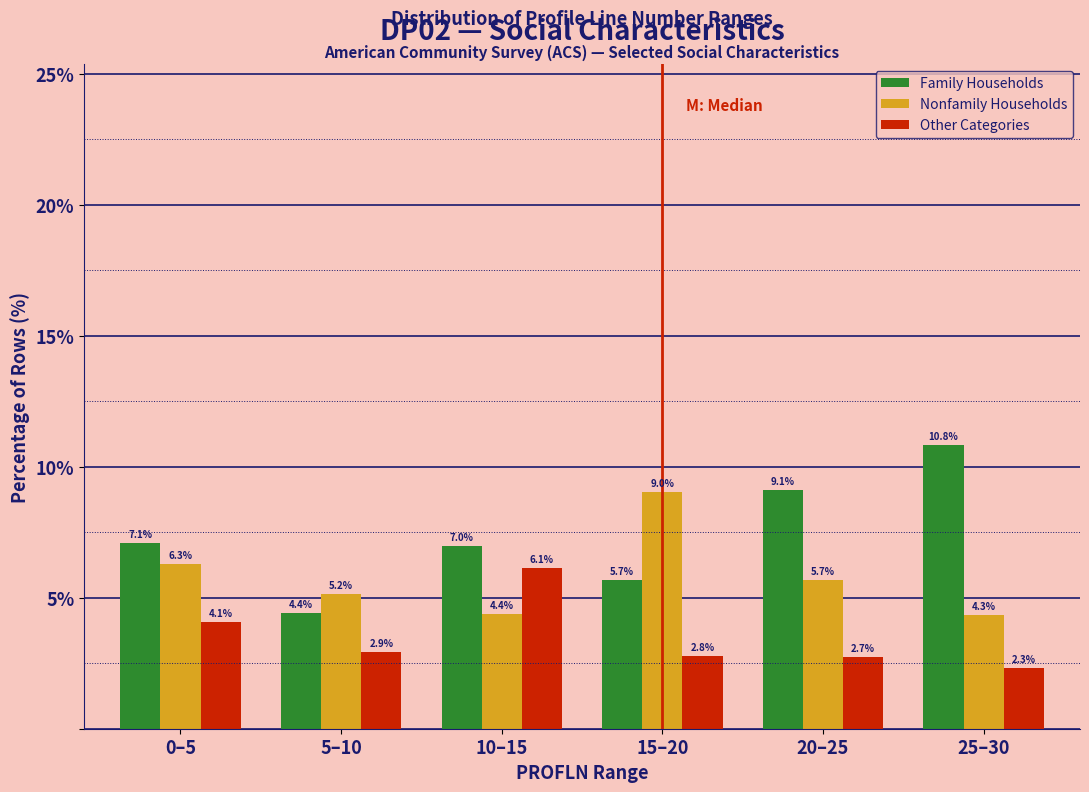

Reading right to left, list all the values displayed in this chart.

Family Households: 25–30=10.8	20–25=9.1	15–20=5.7	10–15=7.0	5–10=4.4	0–5=7.1
Nonfamily Households: 25–30=4.3	20–25=5.7	15–20=9.0	10–15=4.4	5–10=5.2	0–5=6.3
Other Categories: 25–30=2.3	20–25=2.7	15–20=2.8	10–15=6.1	5–10=2.9	0–5=4.1